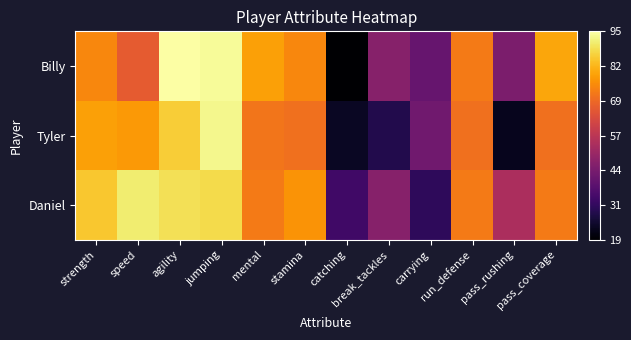

At which category does the chart reach its peak across all series?

agility